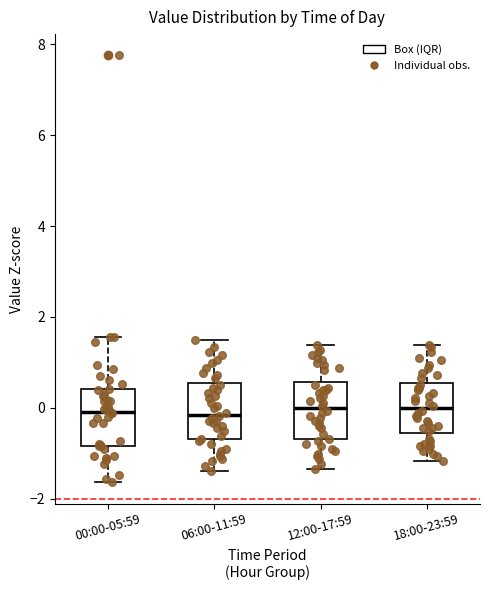

Reading left to right, transcribe this box plot: for each box, give where its median line is, the range the box spans, and where its two whiskers end, as read against the y-axis. The values are not printed on the chart, so give them approximately, as read against the axis.

00:00-05:59: median 0.0, box -0.8 to 0.4, whiskers -1.6 to 1.6
06:00-11:59: median -0.2, box -0.6 to 0.6, whiskers -1.4 to 1.4
12:00-17:59: median 0.0, box -0.6 to 0.6, whiskers -1.4 to 1.4
18:00-23:59: median 0.0, box -0.6 to 0.6, whiskers -1.2 to 1.4